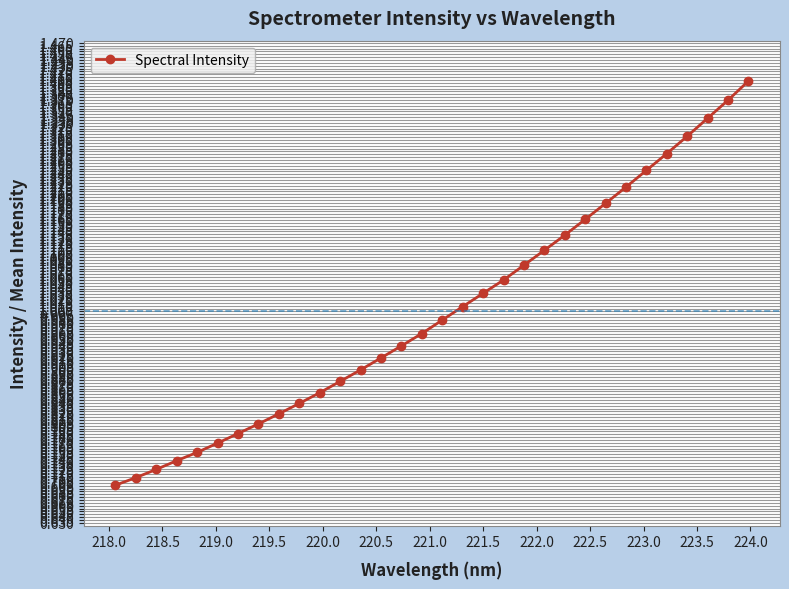

How many series are shown in this chart?

1